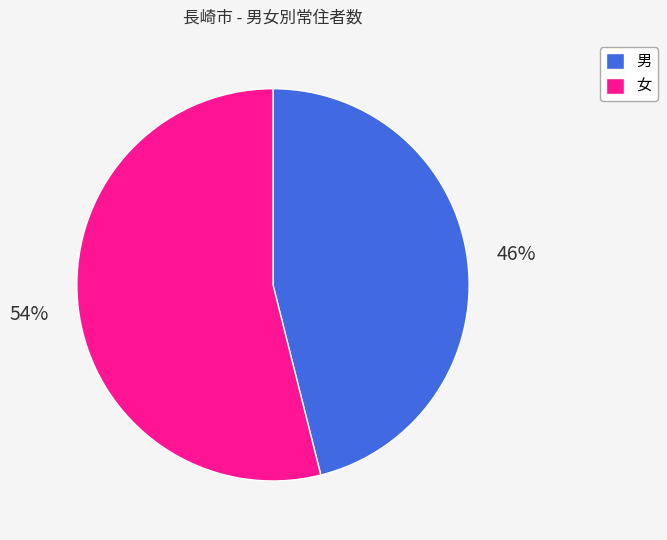

Does any single category account for the majority?

Yes